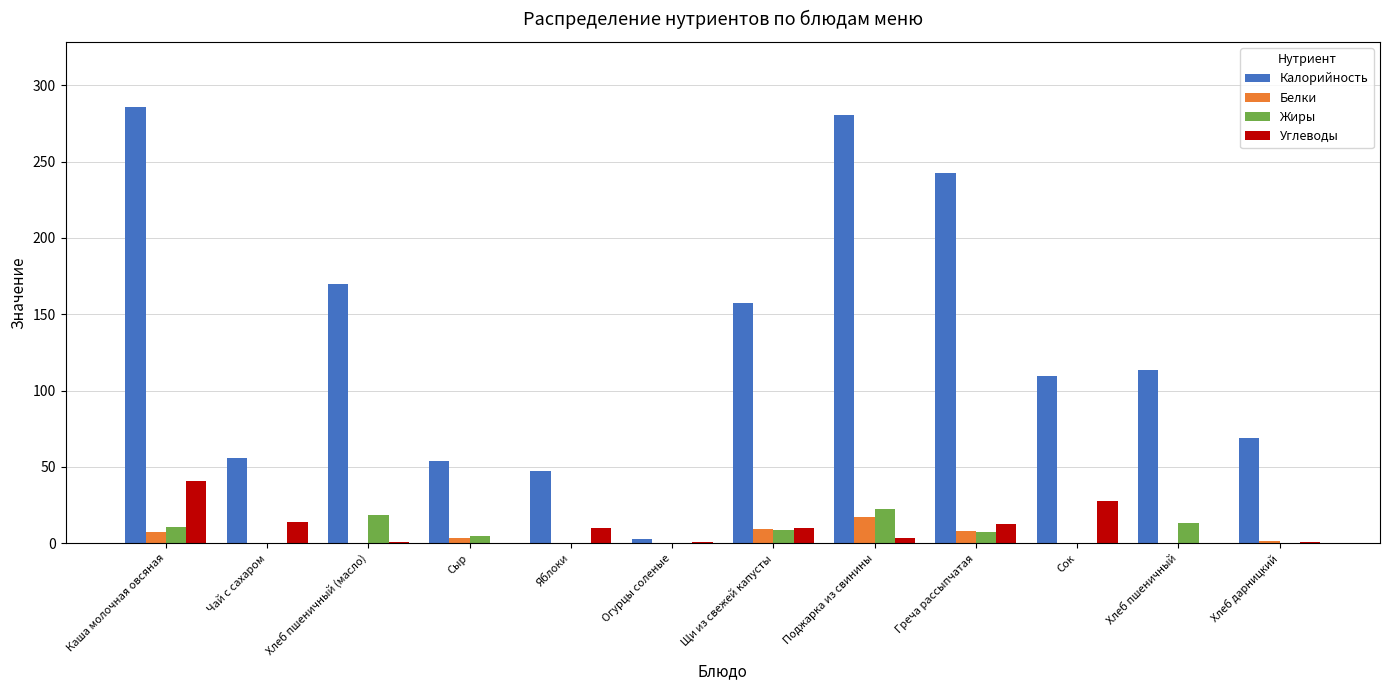

Where does the Углеводы series first go above 9?

Каша молочная овсяная